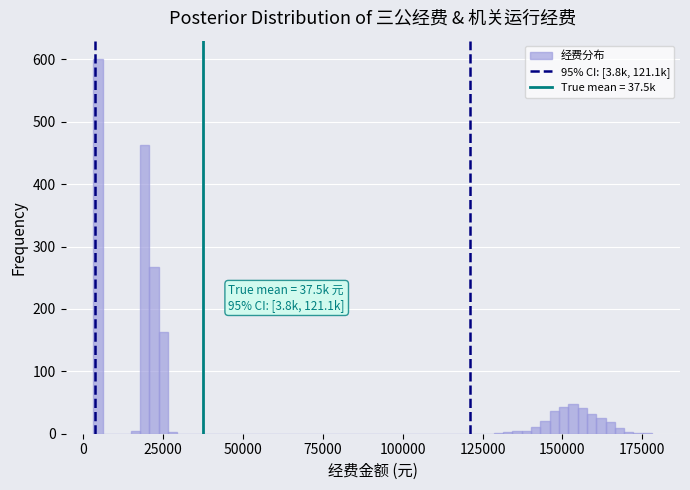

Around what value on the x-axis is the tallest bar? Give the approximate position of its centre, as read against the axis.

5000